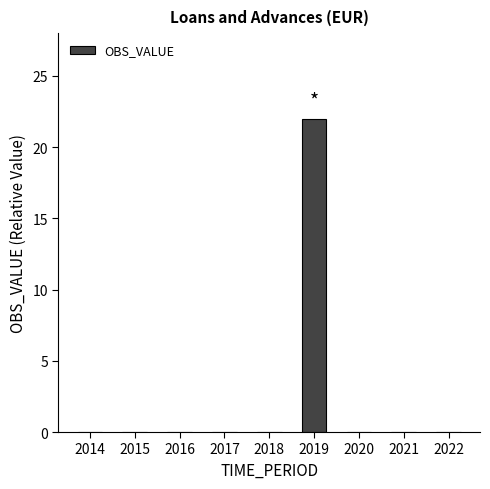

What is the sum of all values?

22